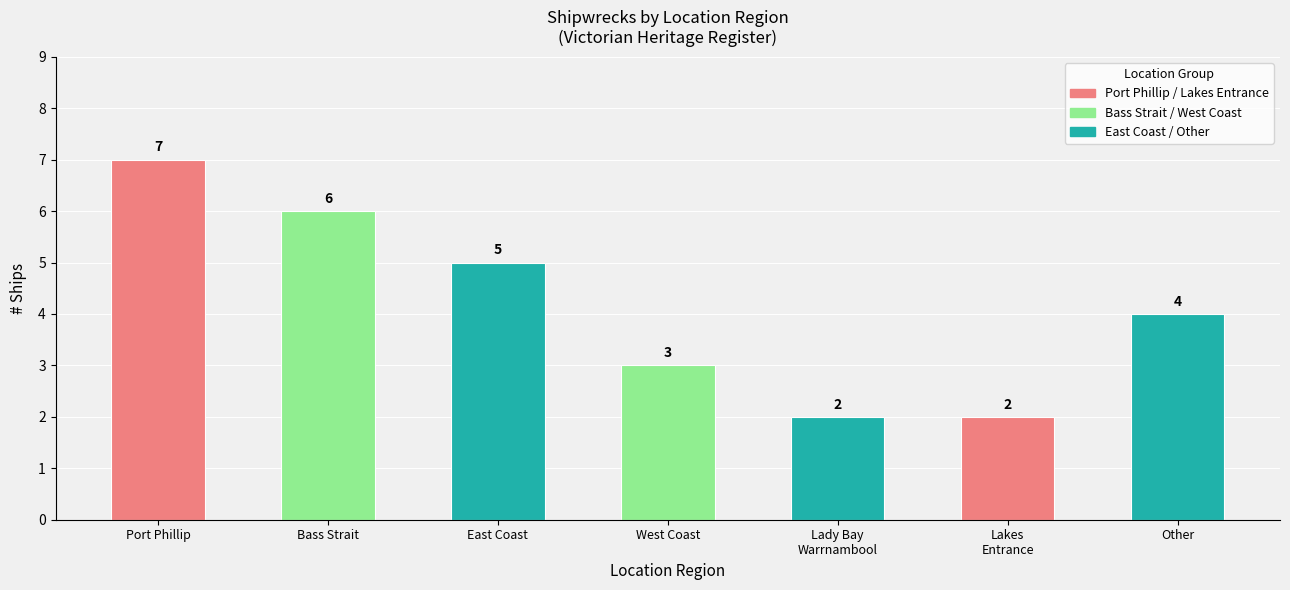

What position from the right is Bass Strait?

6